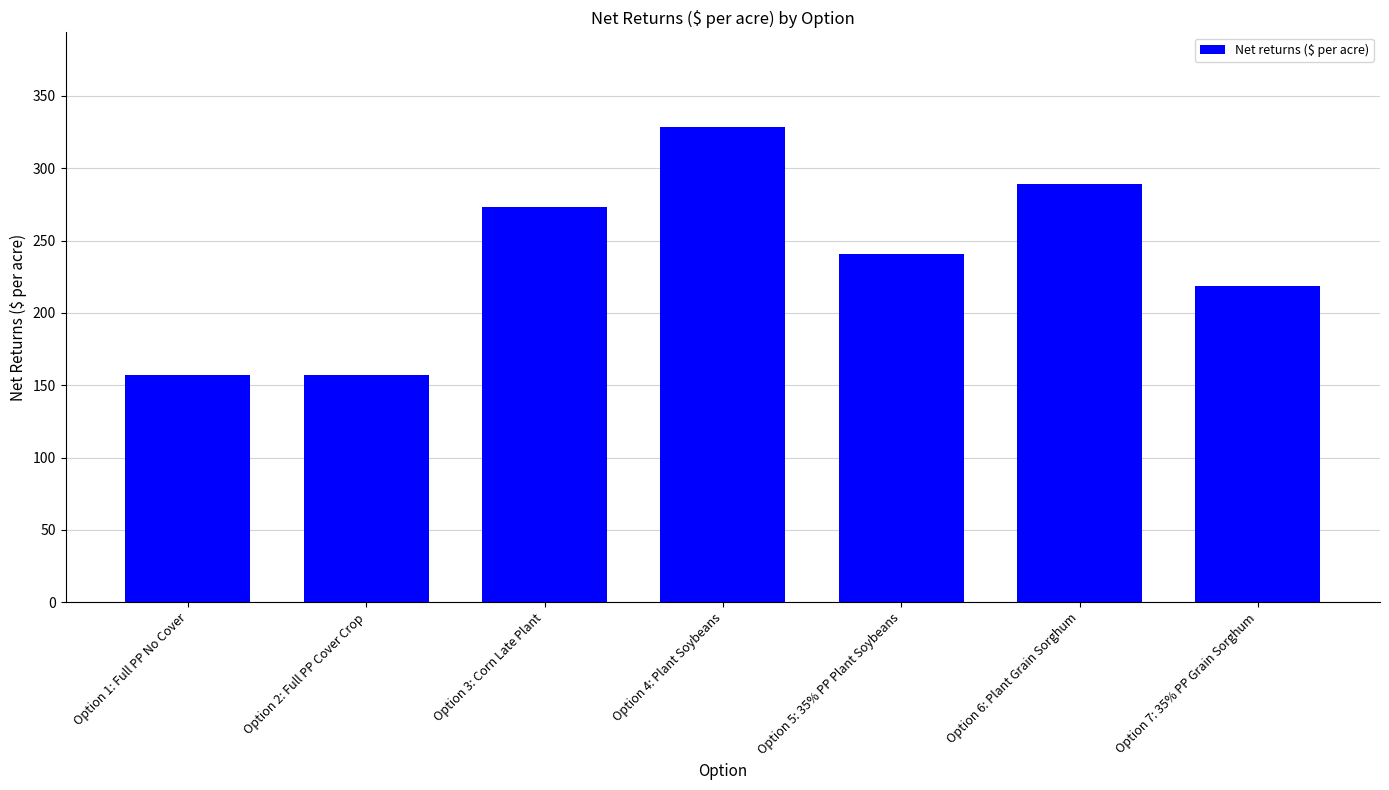

What is the difference between the maximum and minimum values?

171.6